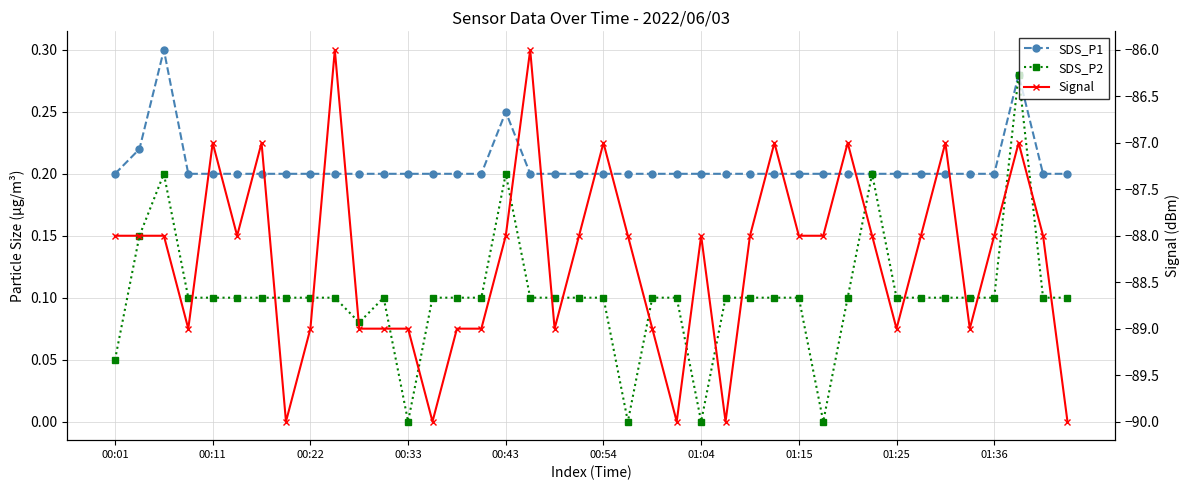

What is the difference between the maximum and minimum values in the Signal series?

4.0